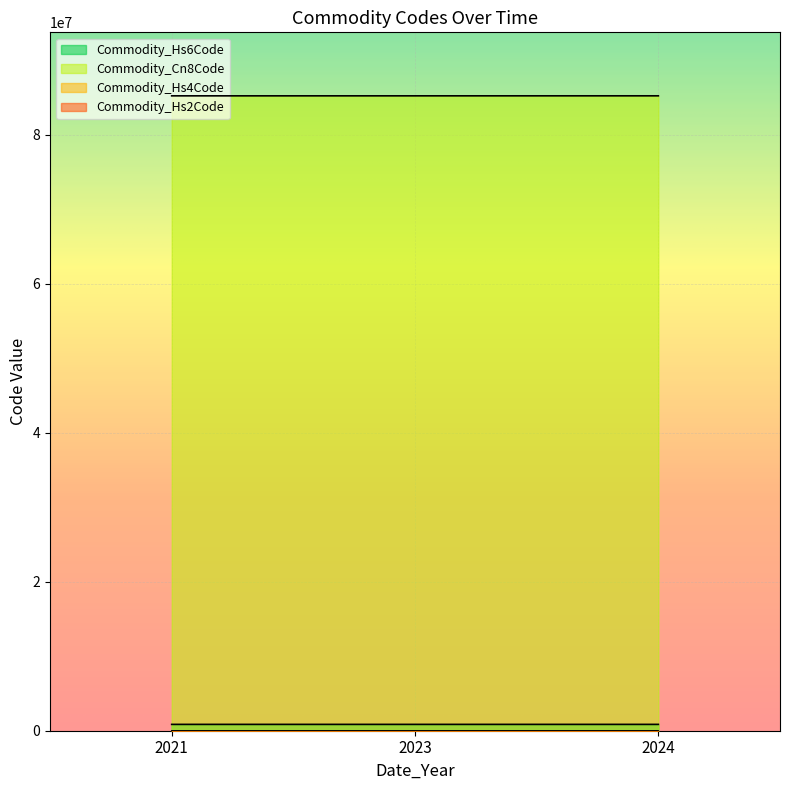

How many values in the Commodity_Hs6Code series are below 852359?

1